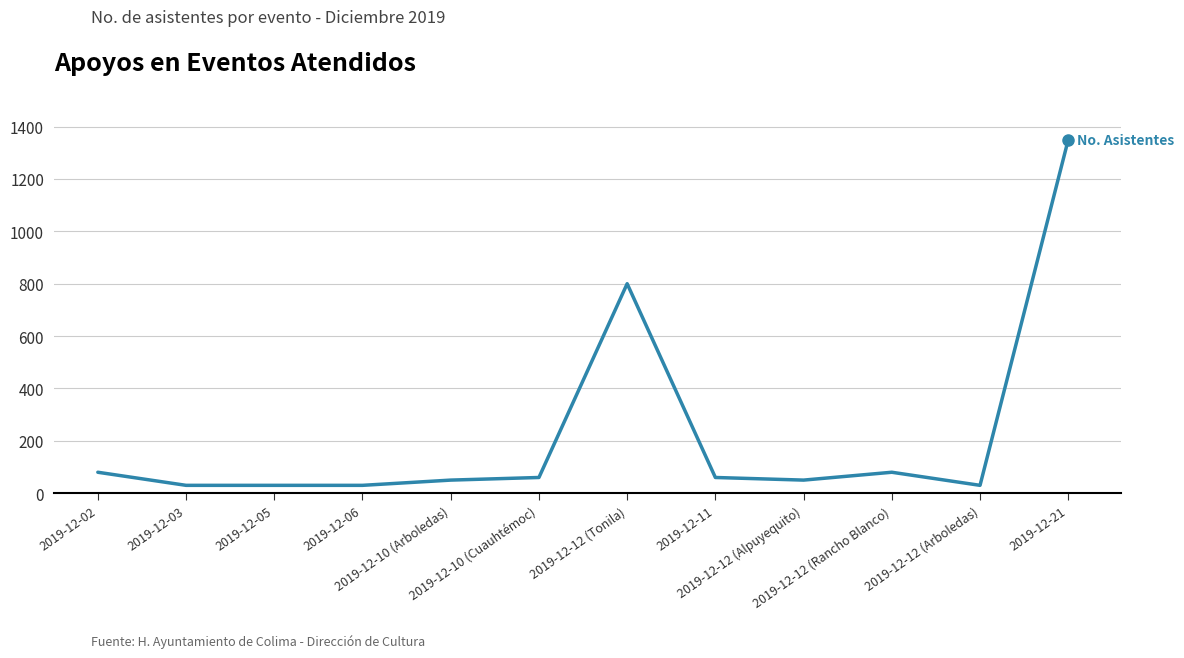

What is the difference between the maximum and minimum values?

1320